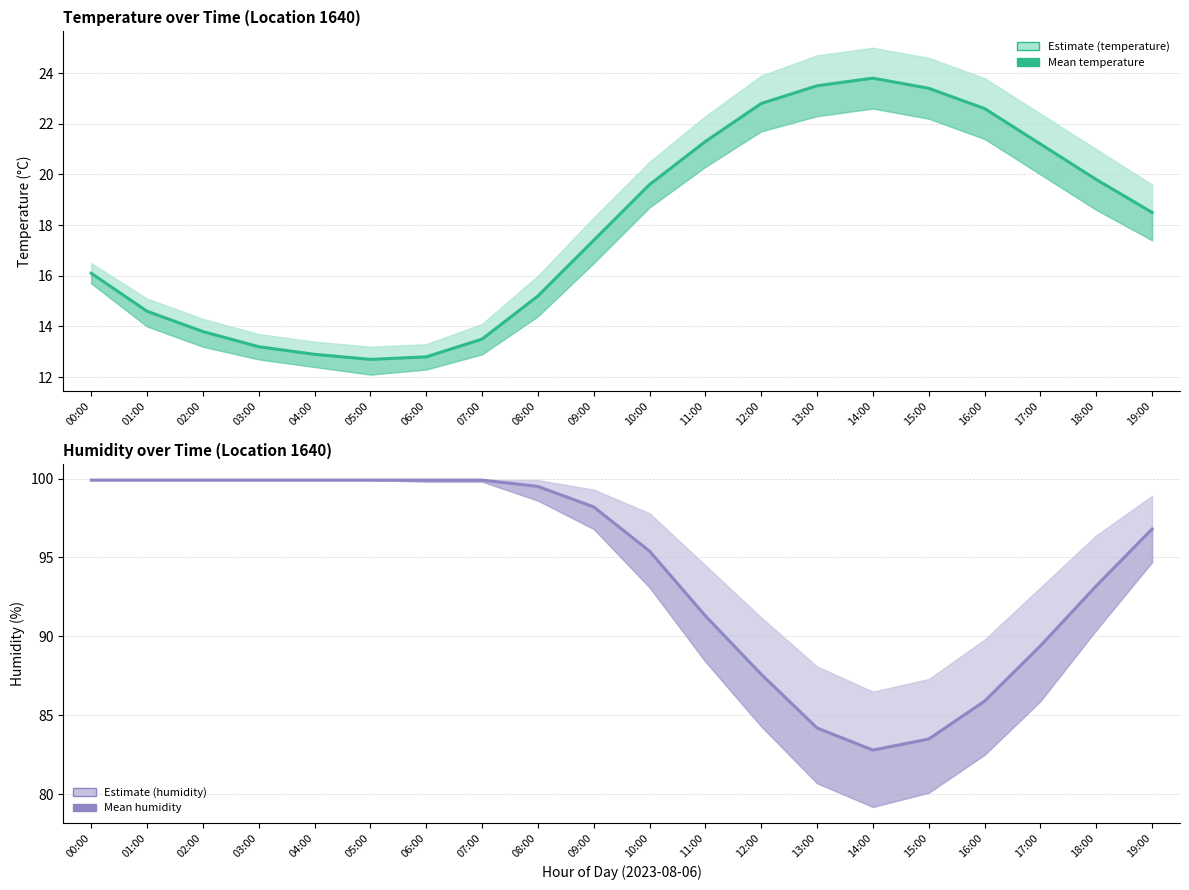

Reading right to left, what are all the values shown in this chart?

temperature: 19:00=18.5	18:00=19.8	17:00=21.2	16:00=22.6	15:00=23.4	14:00=23.8	13:00=23.5	12:00=22.8	11:00=21.3	10:00=19.6	09:00=17.4	08:00=15.2	07:00=13.5	06:00=12.8	05:00=12.7	04:00=12.9	03:00=13.2	02:00=13.8	01:00=14.6	00:00=16.1
humidity: 19:00=96.8	18:00=93.2	17:00=89.4	16:00=85.9	15:00=83.5	14:00=82.8	13:00=84.2	12:00=87.6	11:00=91.3	10:00=95.4	09:00=98.2	08:00=99.5	07:00=99.9	06:00=99.9	05:00=99.9	04:00=99.9	03:00=99.9	02:00=99.9	01:00=99.9	00:00=99.9